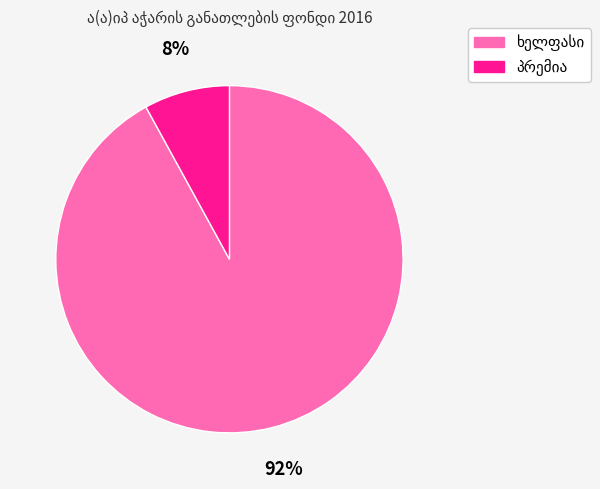

Is there a majority slice in this chart?

Yes